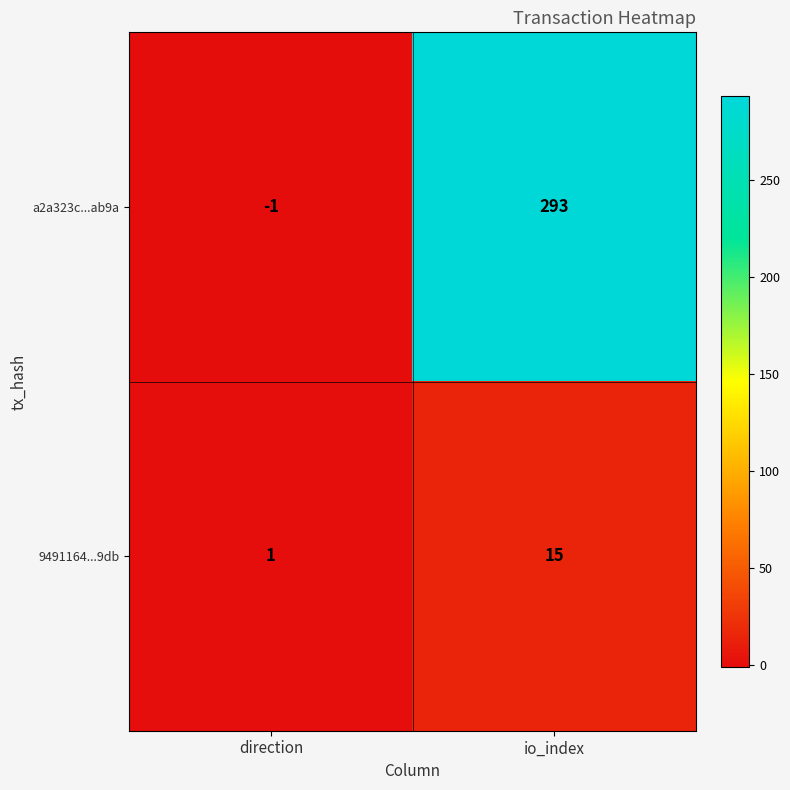

What is the average value of the a2a323c...ab9a series?

146